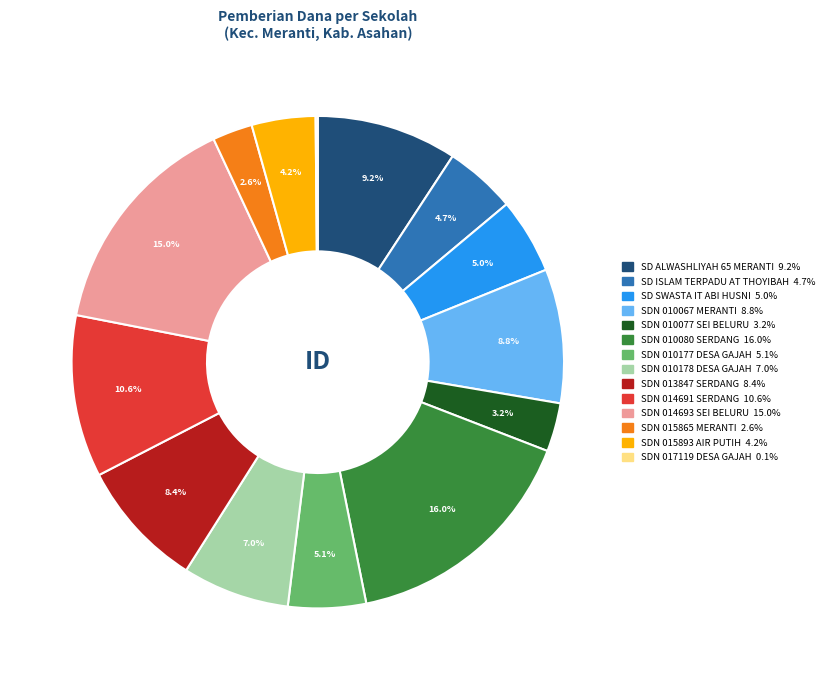

Is there a majority slice in this chart?

No